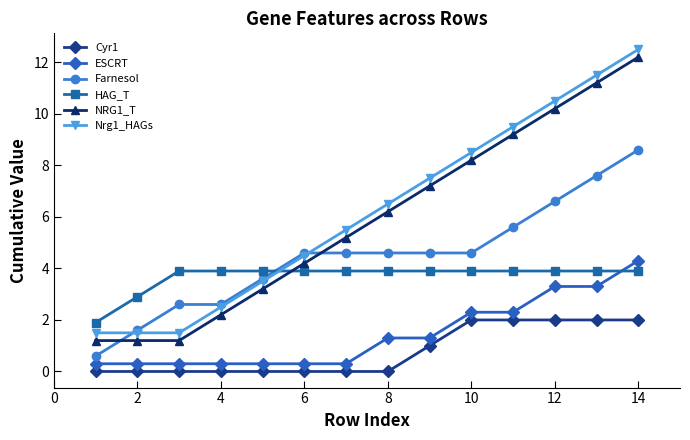

True or false: Farnesol and NRG1_T cross at least once.

True